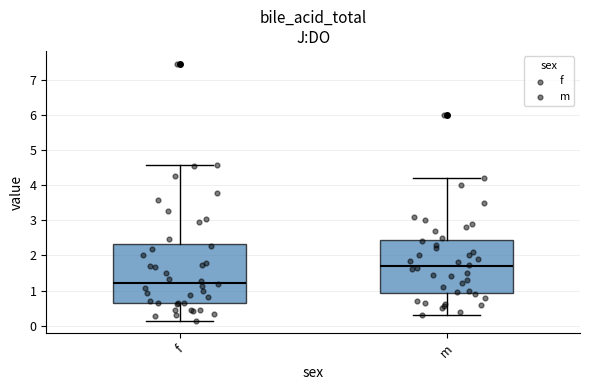

Reading left to right, read every box against the y-axis: the position of its median line, the range the box covers, and the ends of its whiskers. The values are not printed on the chart, so give them approximately, as read against the axis.

f: median 1.2, box 0.6 to 2.3, whiskers 0.1 to 4.6
m: median 1.7, box 0.9 to 2.4, whiskers 0.3 to 4.2